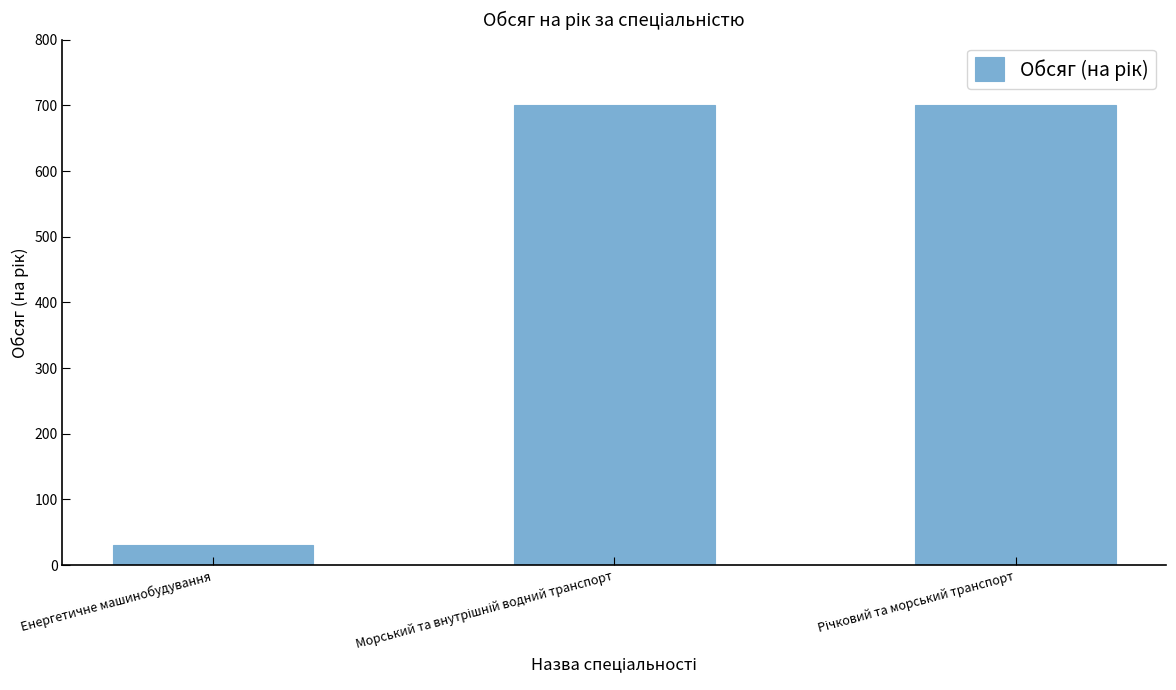

What position from the left is Енергетичне машинобудування?

1